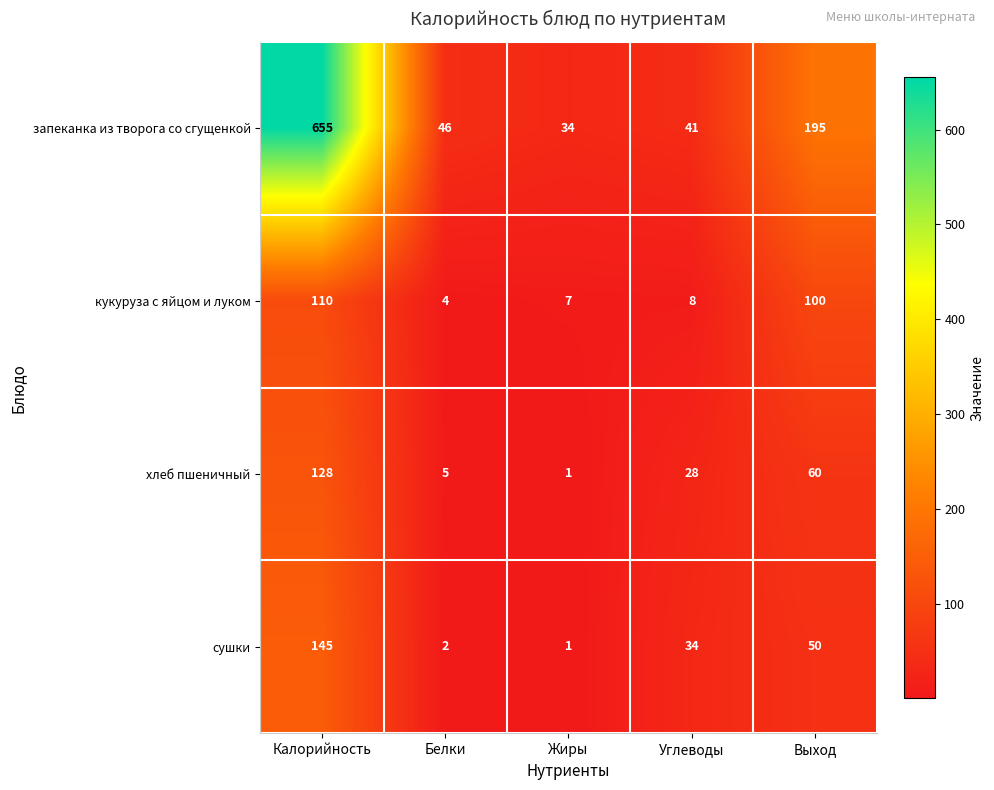

What is the total value across all series at Выход?

405